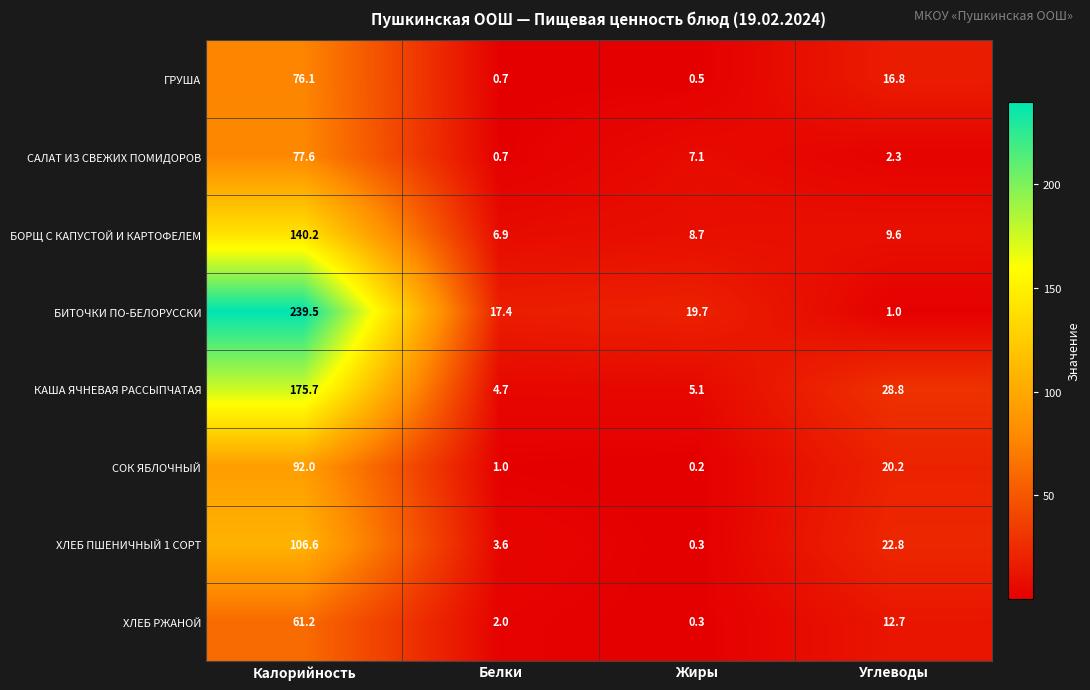

What is the sum of the БИТОЧКИ ПО-БЕЛОРУССКИ values at Калорийность and Жиры?

259.2